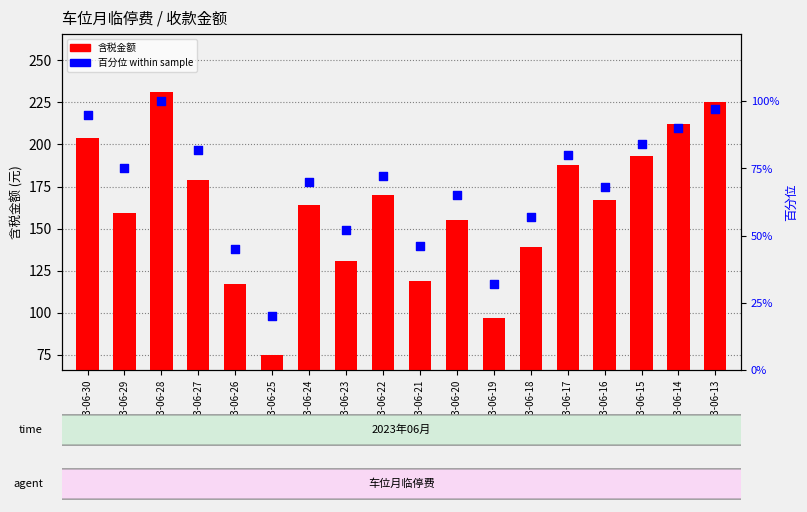

Is the value of 含税金额 at 2023-06-21 greater than the value of 百分位 within sample at 2023-06-16?

Yes